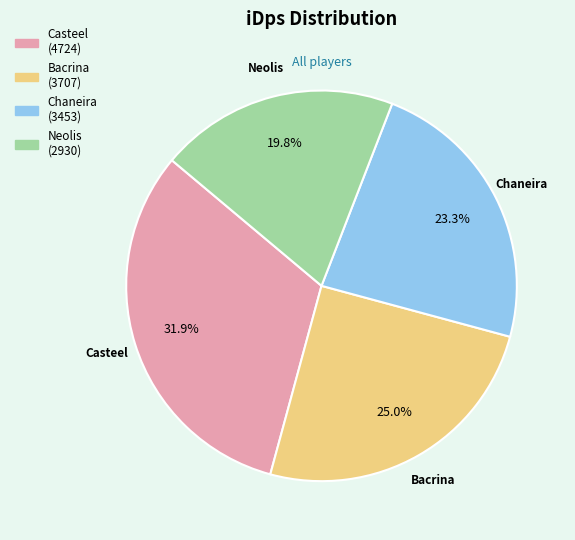

Which slice is the largest?

Casteel